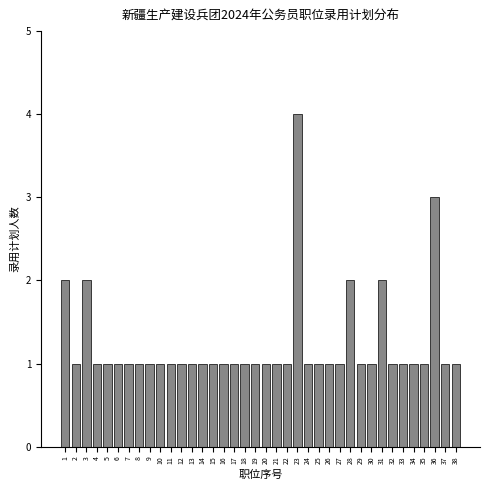

What is the ratio of the value at 2 to the value at 29?

1.0